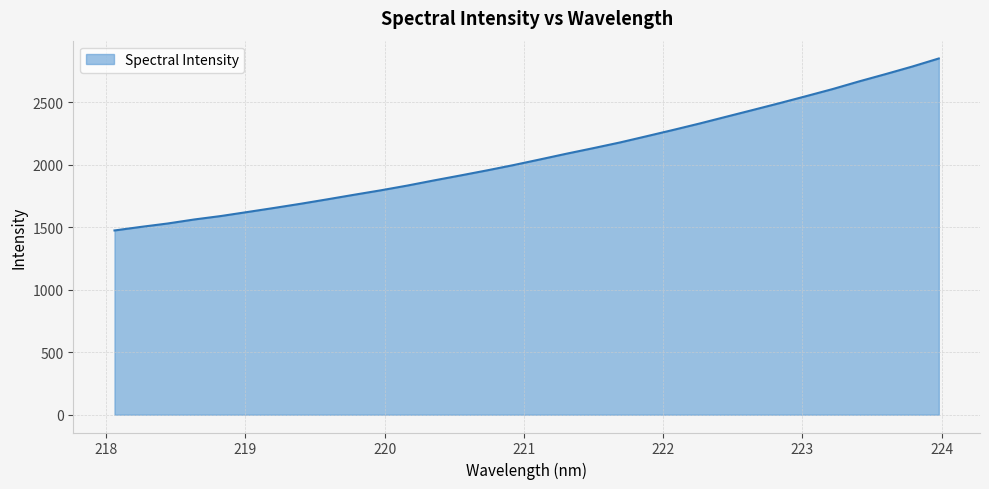

What is the smallest value displayed?

1474.6